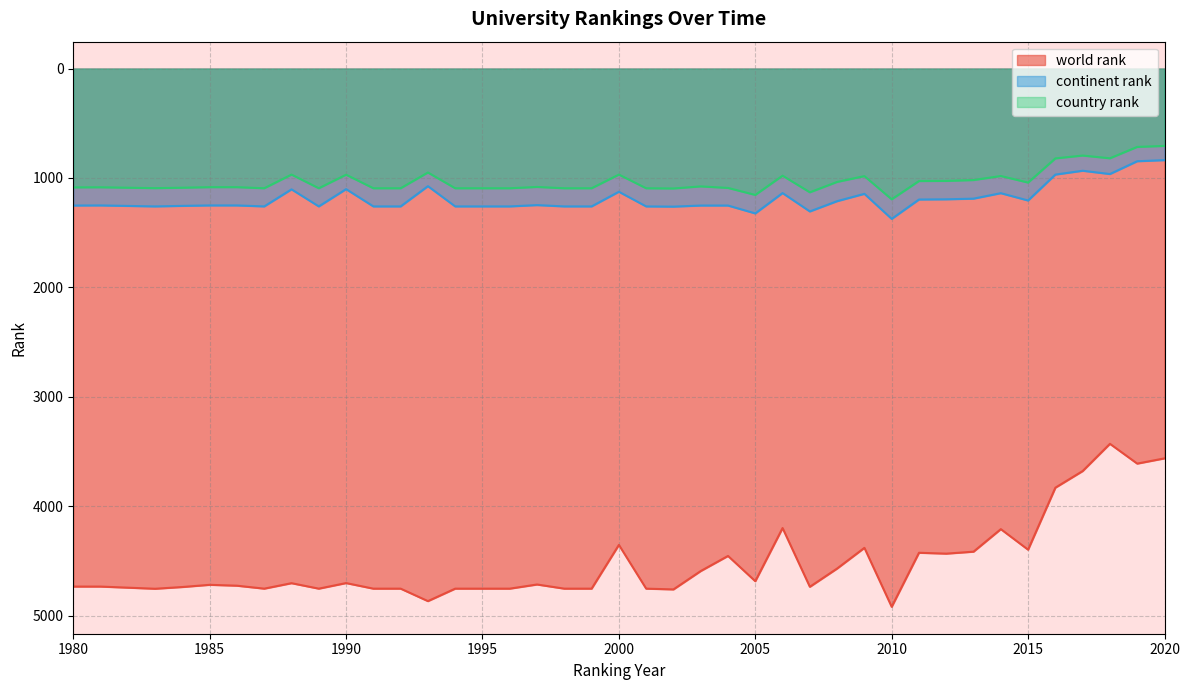

What are all the series names shown in the legend?

world rank, continent rank, country rank